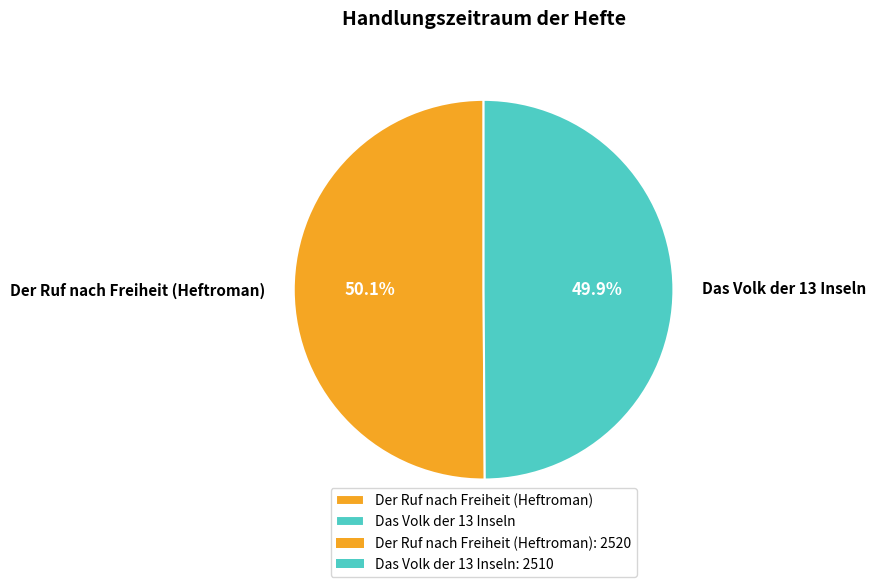

Is there a majority slice in this chart?

Yes